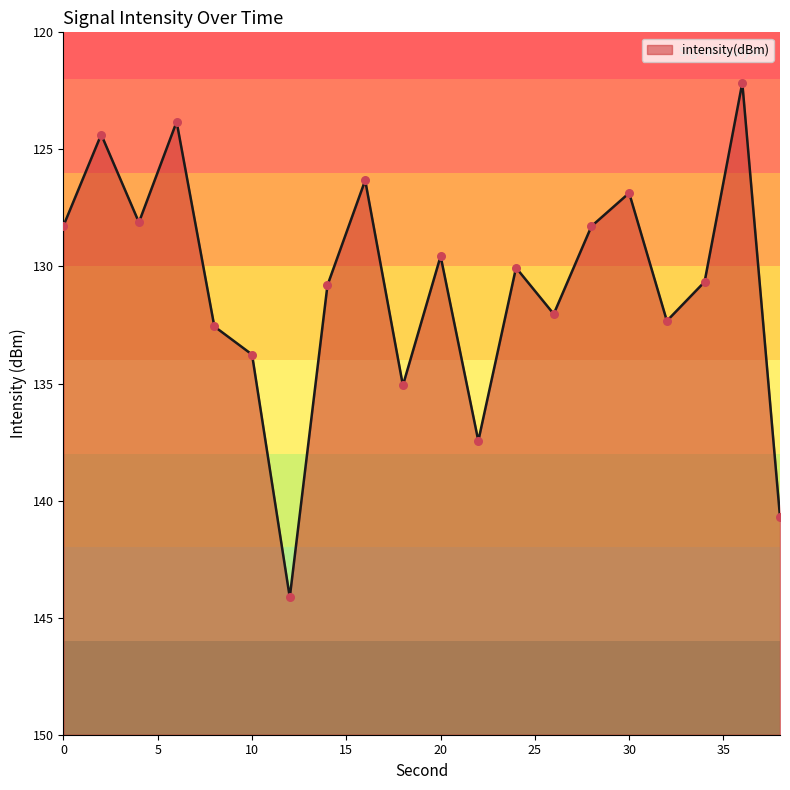

What is the change in value from 14 to 32?

-1.5